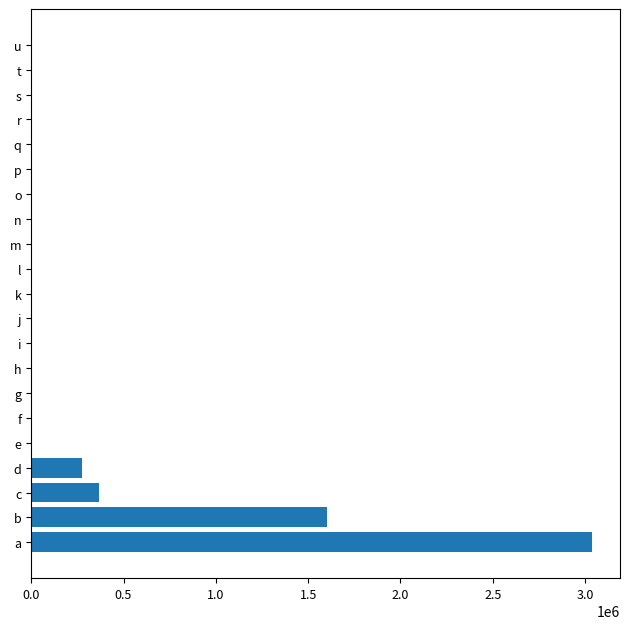

How many values exceed 0?

4